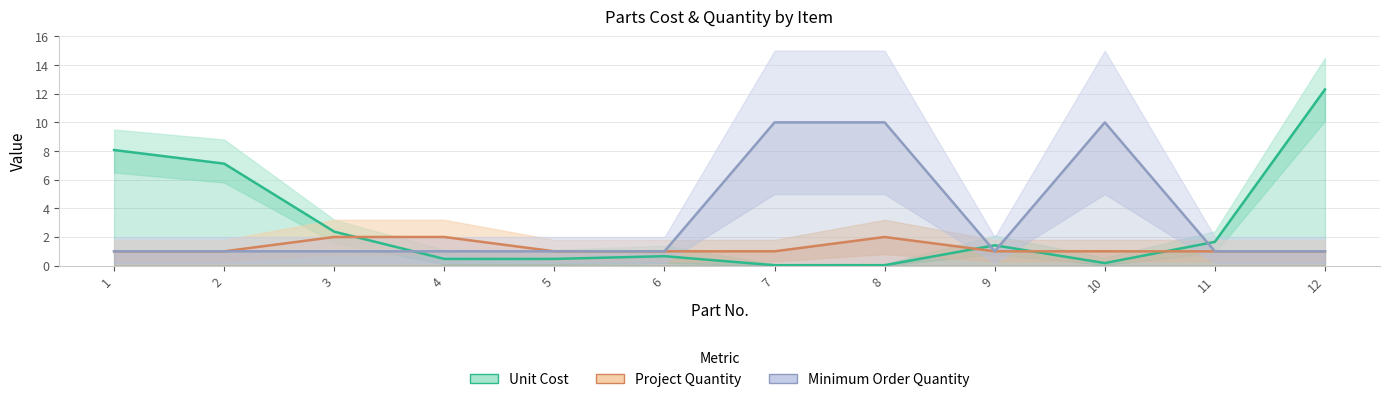

How many lines are shown in the chart?

3